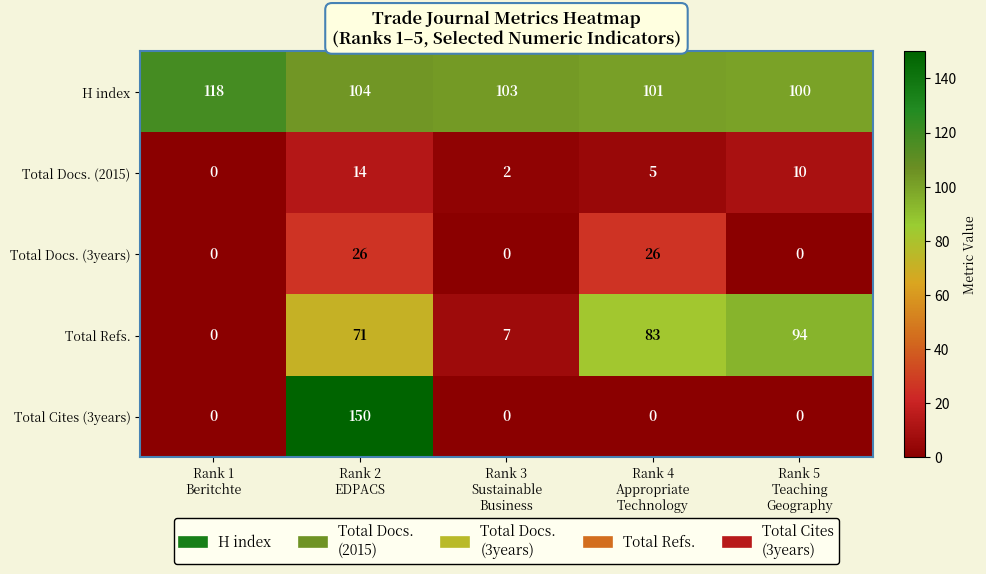

How many values in Total Docs. (3years) are above zero?

2